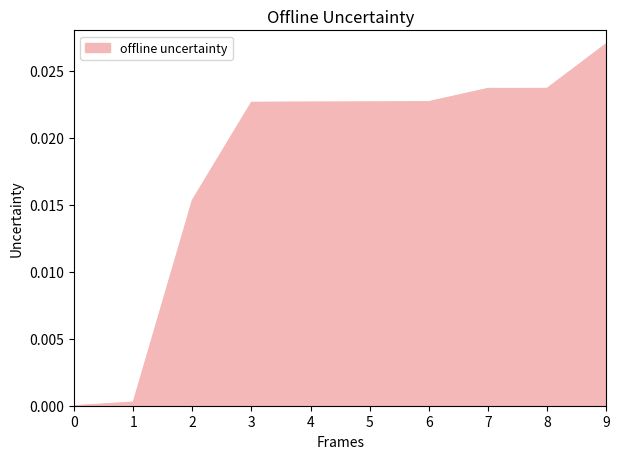

The chart shows a value of 0.0 at 0. True or false?

True